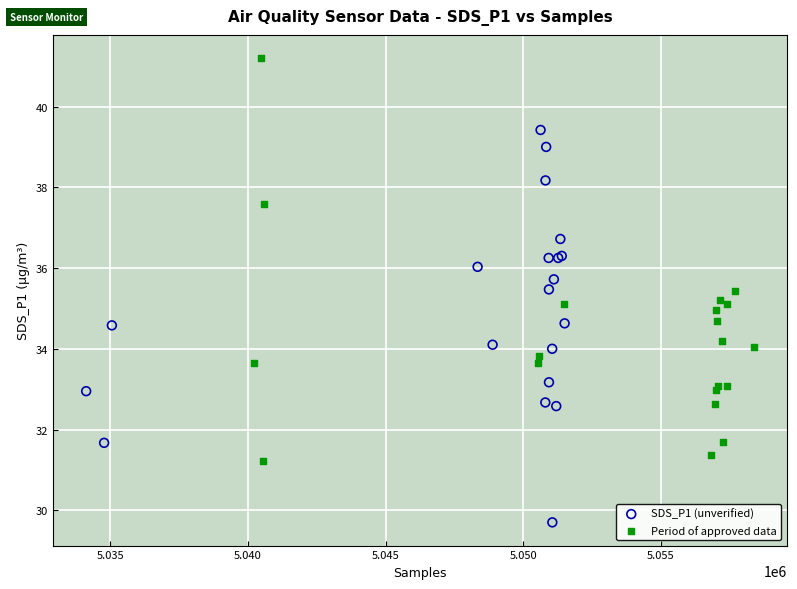

Which series contains the highest Y value?

Period of approved data